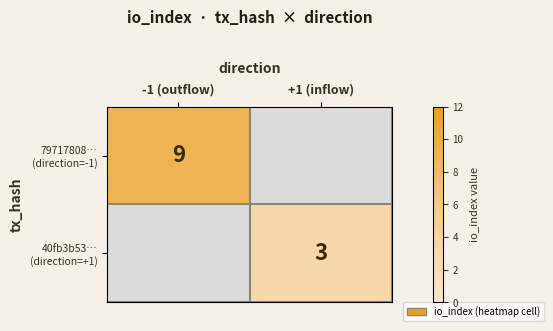

List the series in order of their peak value, highest first.

79717808… (direction=-1), 40fb3b53… (direction=+1)